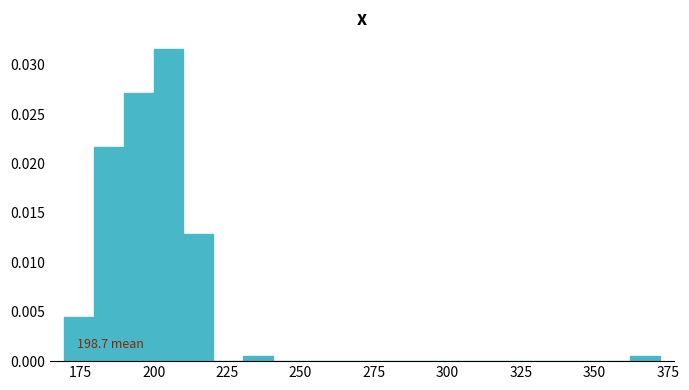

Read against the x-axis, roughly where is the centre of the tallest bar?

205